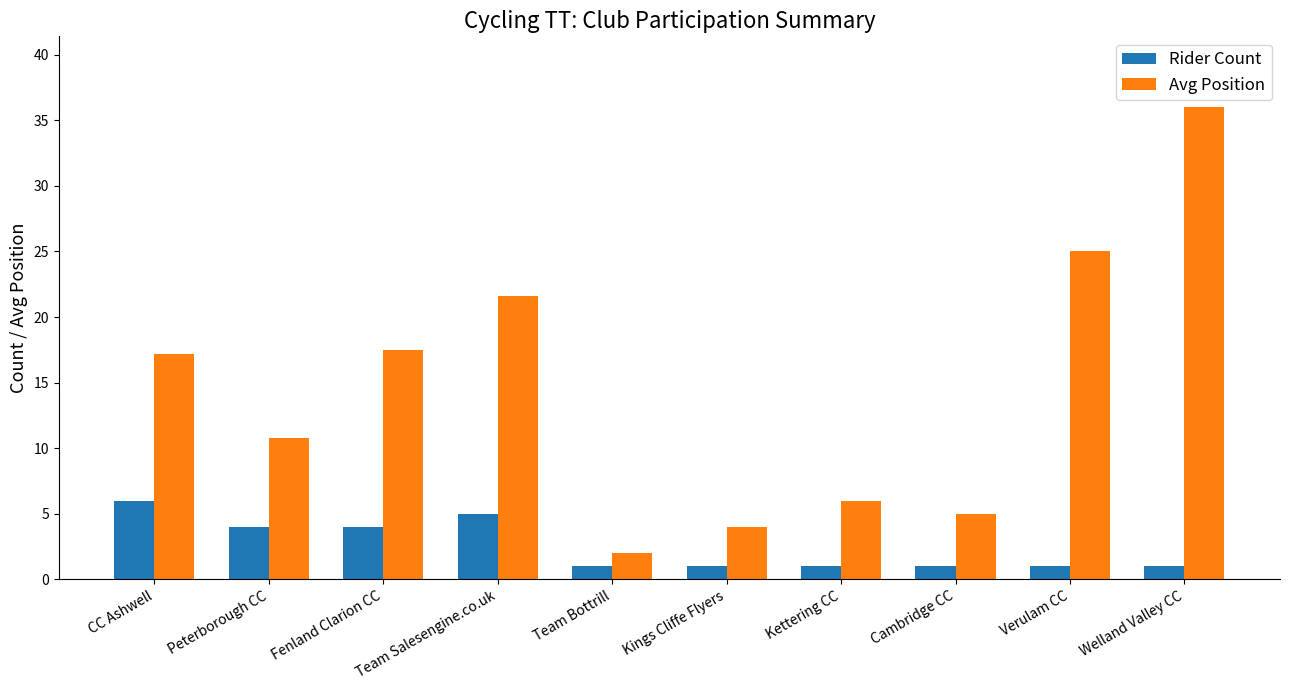

The value of Rider Count at Team Bottrill is 1.0. True or false?

True